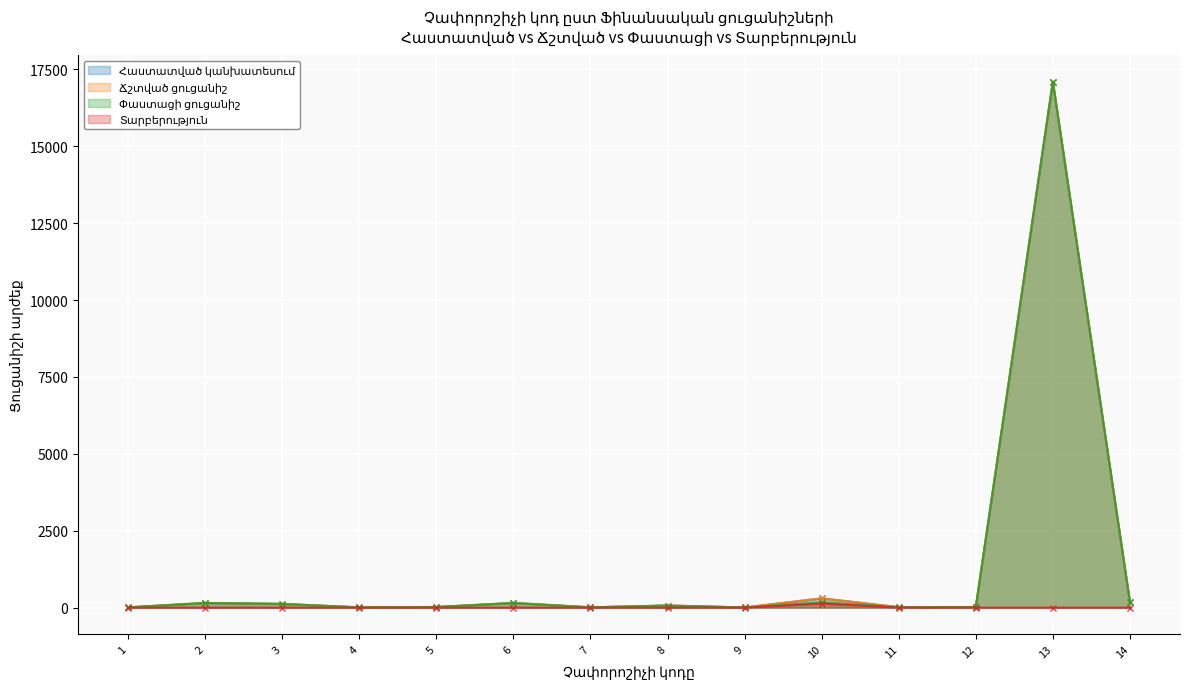

What is the total value across all series at 9?

15